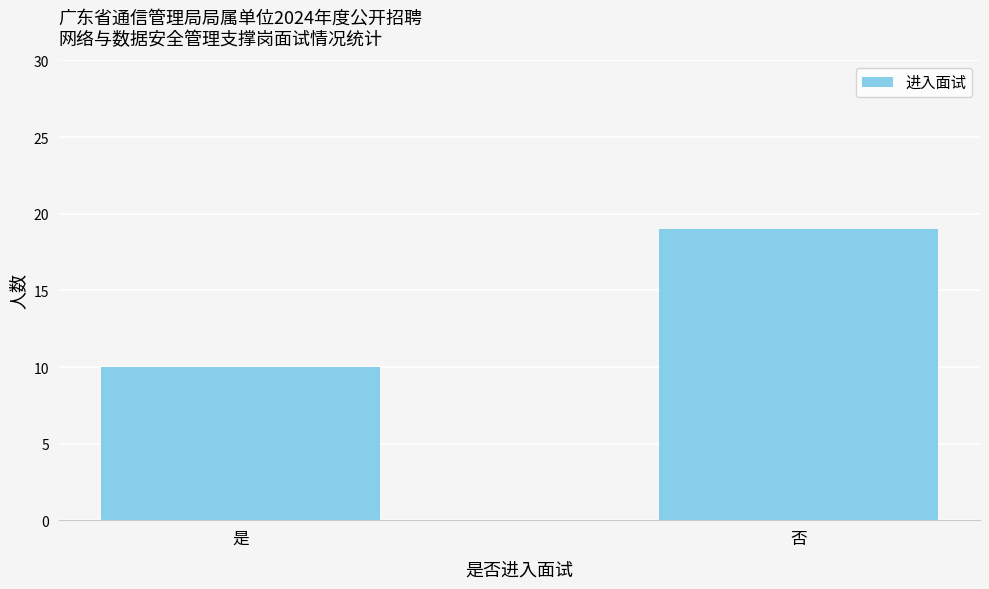

What is the difference between the maximum and minimum values?

9